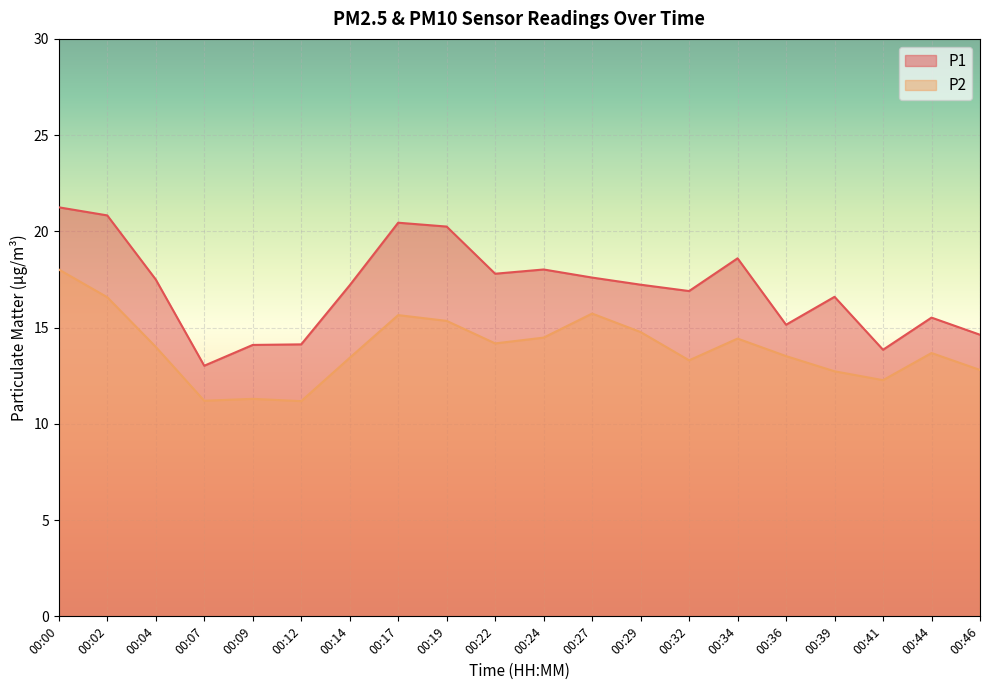

At which category does P1 reach its first local peak?

00:17